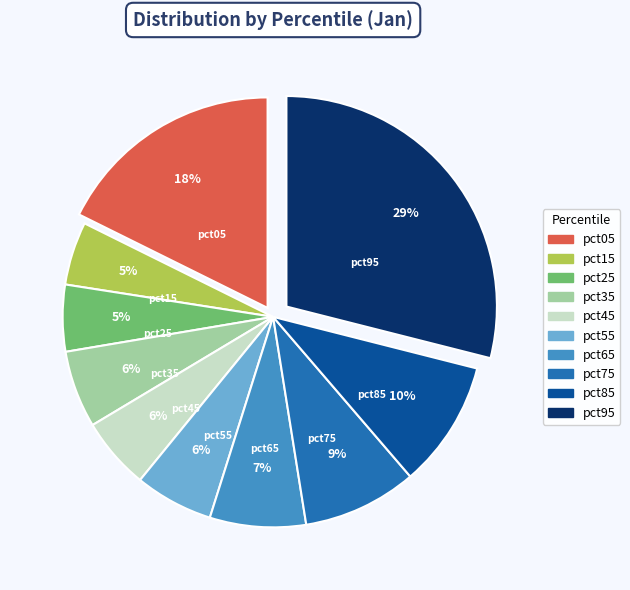

To the nearest percent, what is the difference between the pct25 and pct35 slice percentages?

1%